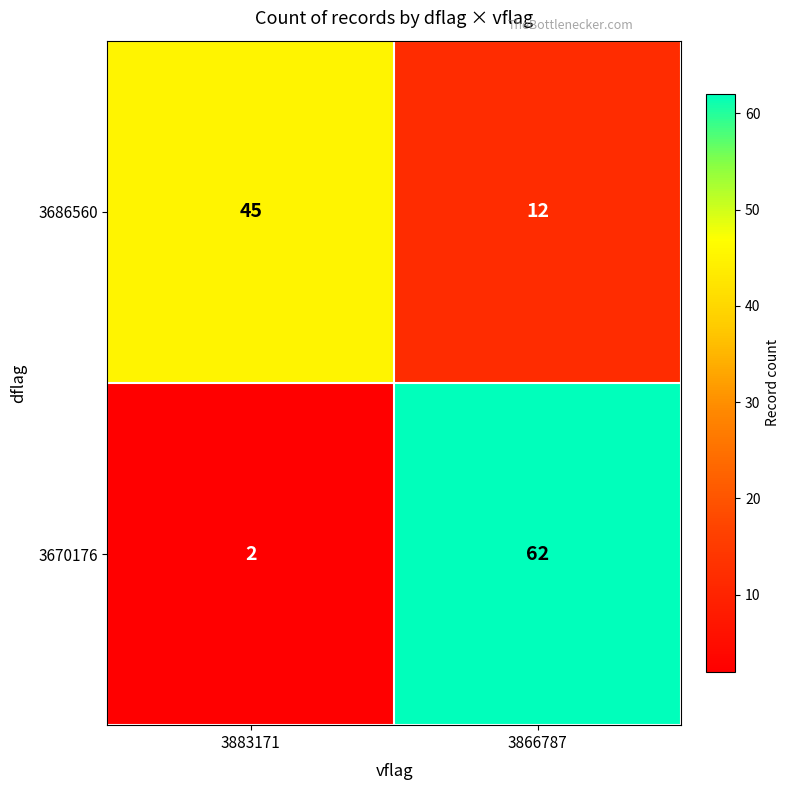

What is the minimum value shown in the chart?

2